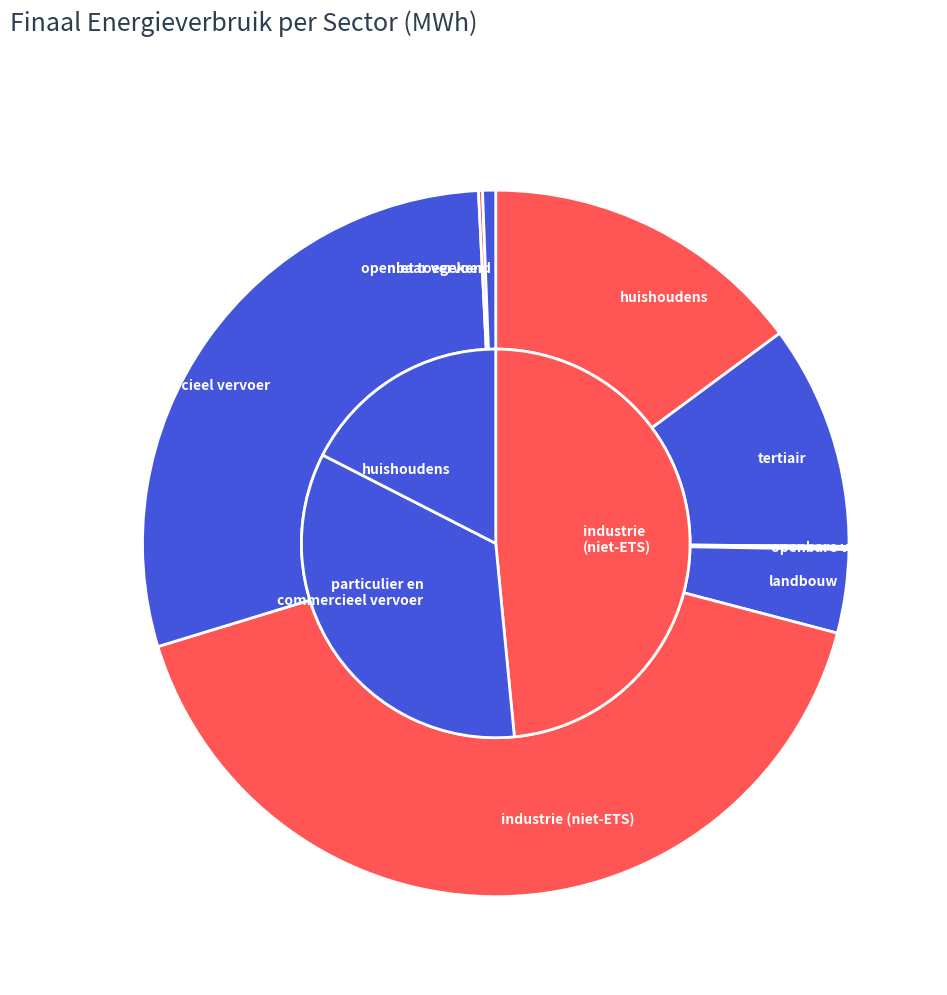

Is there a majority slice in this chart?

No